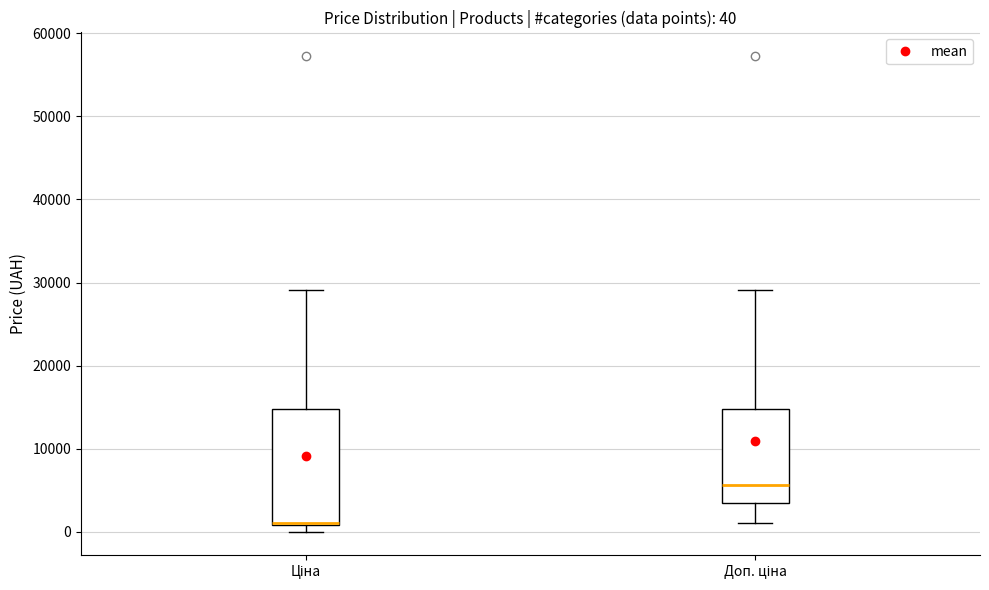

Which box is the tallest, from its lower edge to its upper edge?

Ціна